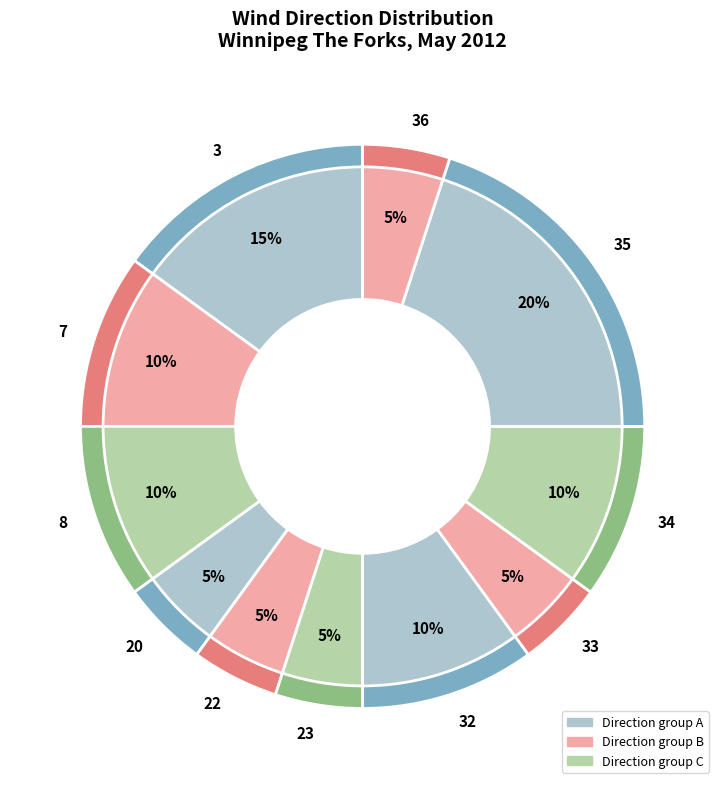

Does any single category account for the majority?

No